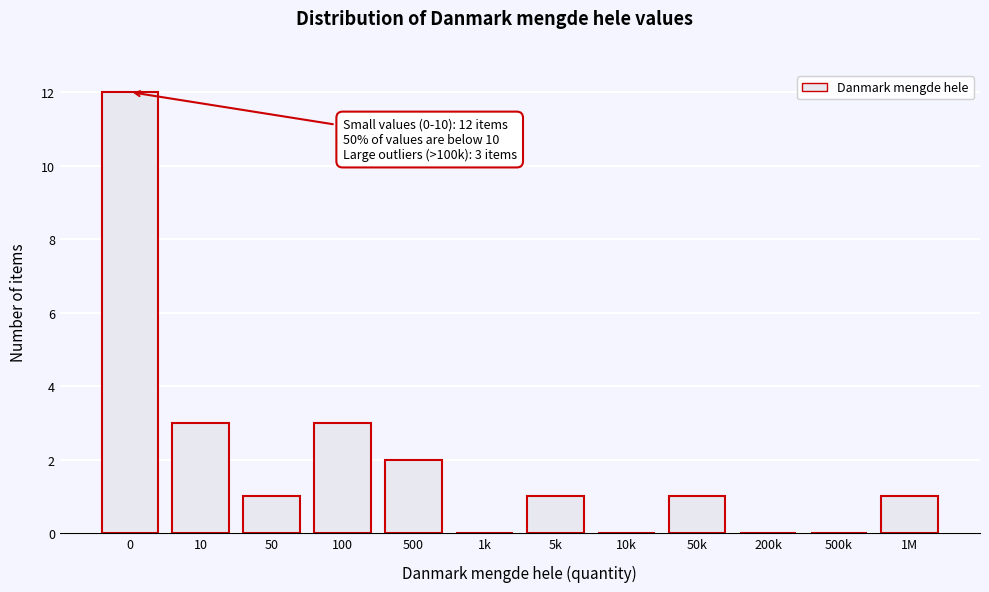

Reading left to right, list all the values displayed in this chart.

0=12	10=3	50=1	100=3	500=2	1k=0	5k=1	10k=0	50k=1	200k=0	500k=0	1M=1